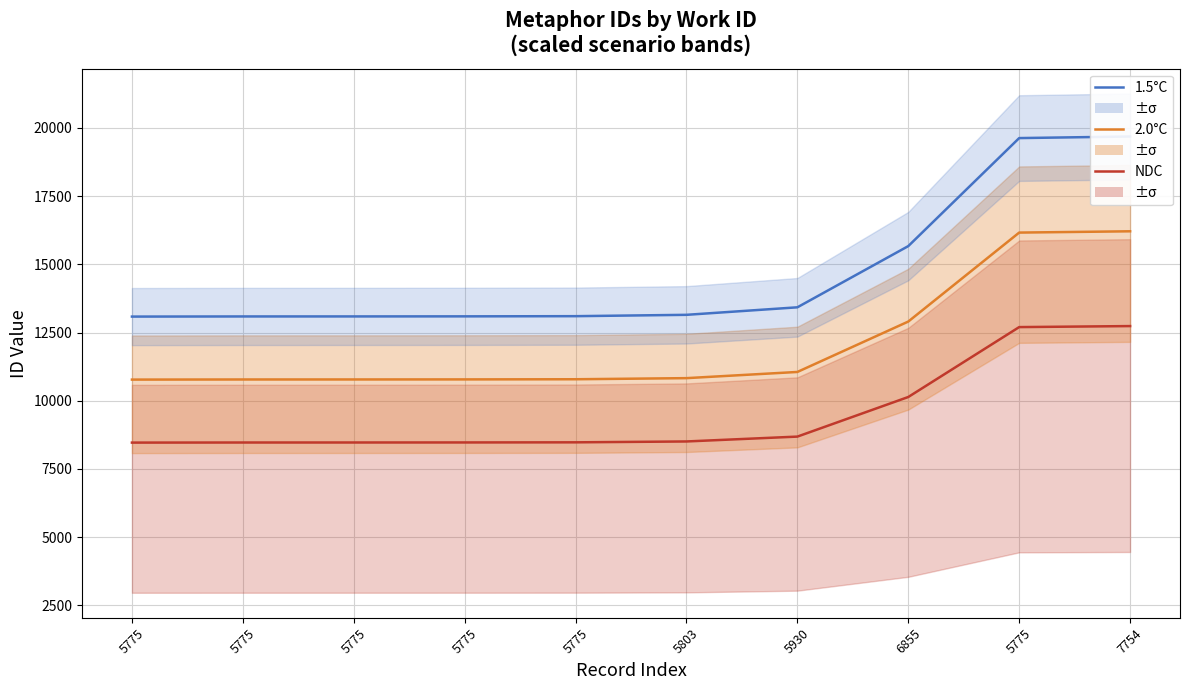

Rank the series by their maximum value, from highest to lowest.

1.5°C, 2.0°C, NDC